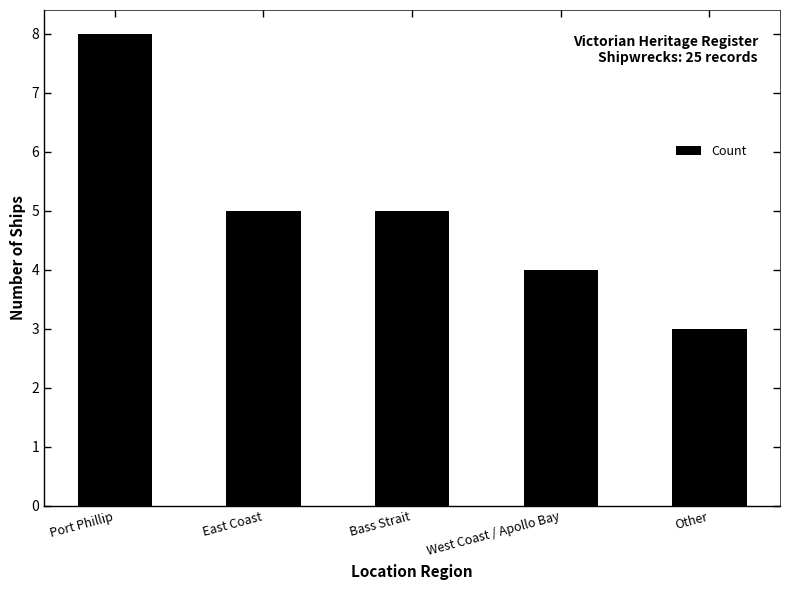

Read the value at Other.

3